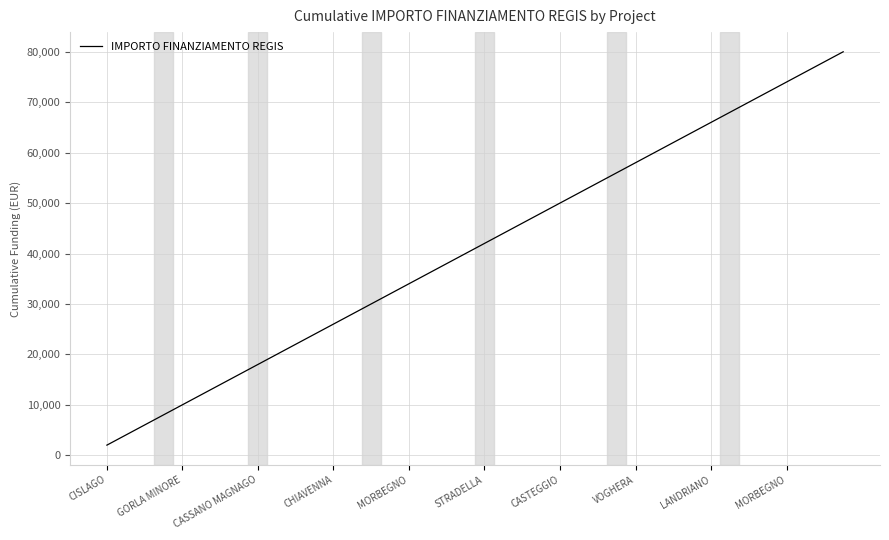

What is the difference between the maximum and minimum values?

78000